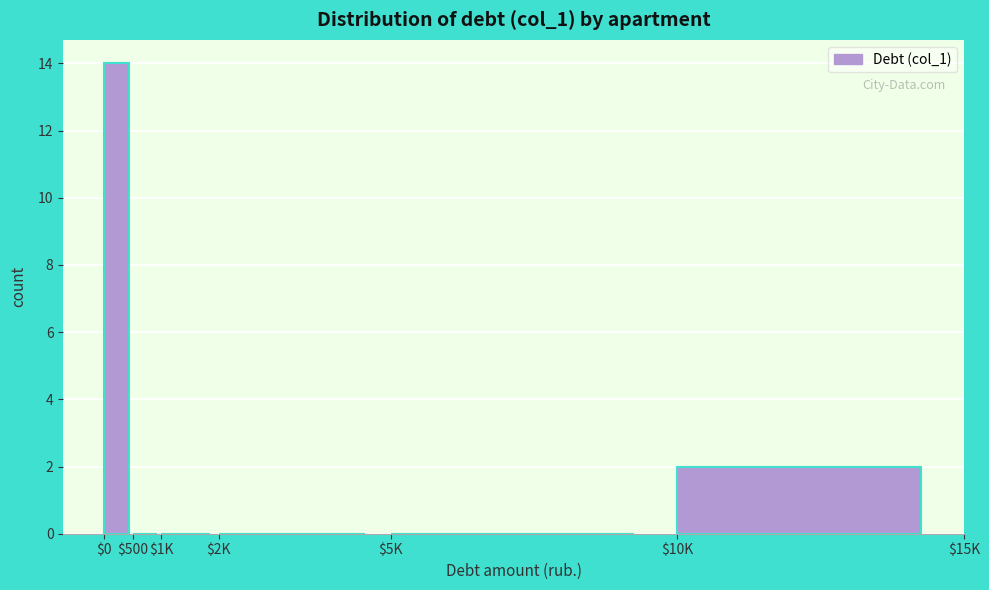

The value at $5K is 5. True or false?

False